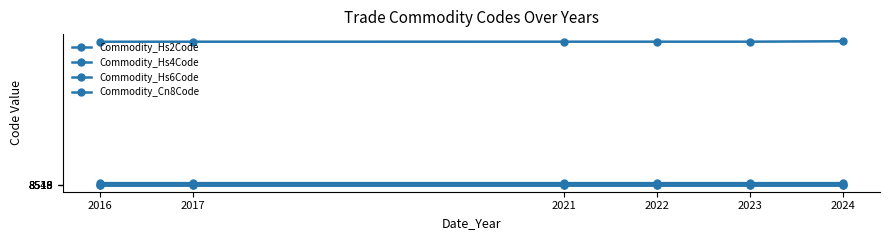

At which category is the sum across all series the highest?

2024